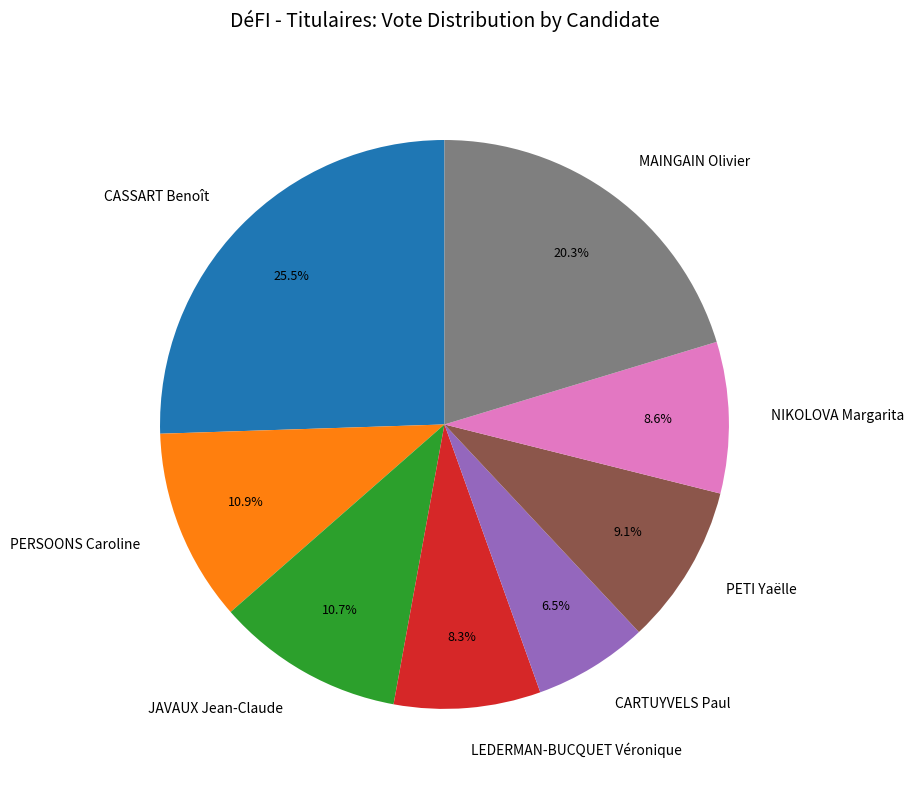

Approximately how many times larger is the value at LEDERMAN-BUCQUET Véronique compared to NIKOLOVA Margarita?

1.0